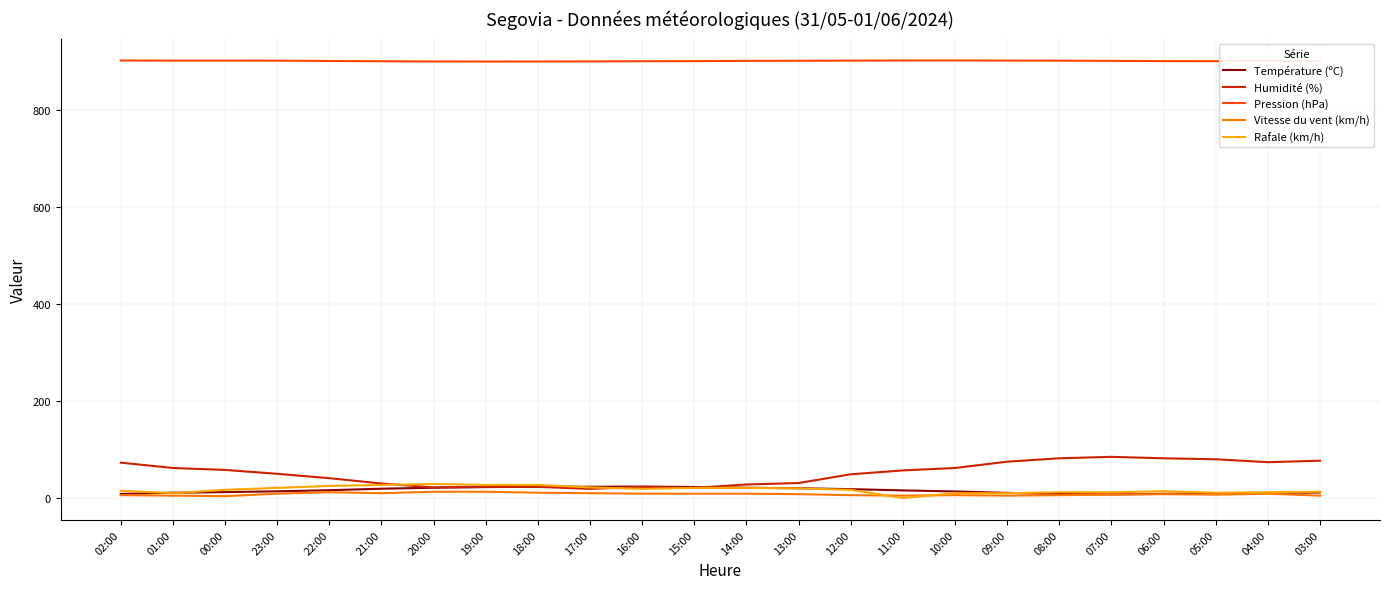

What is the difference between the Température (ºC) values at 21:00 and 14:00?

2.0